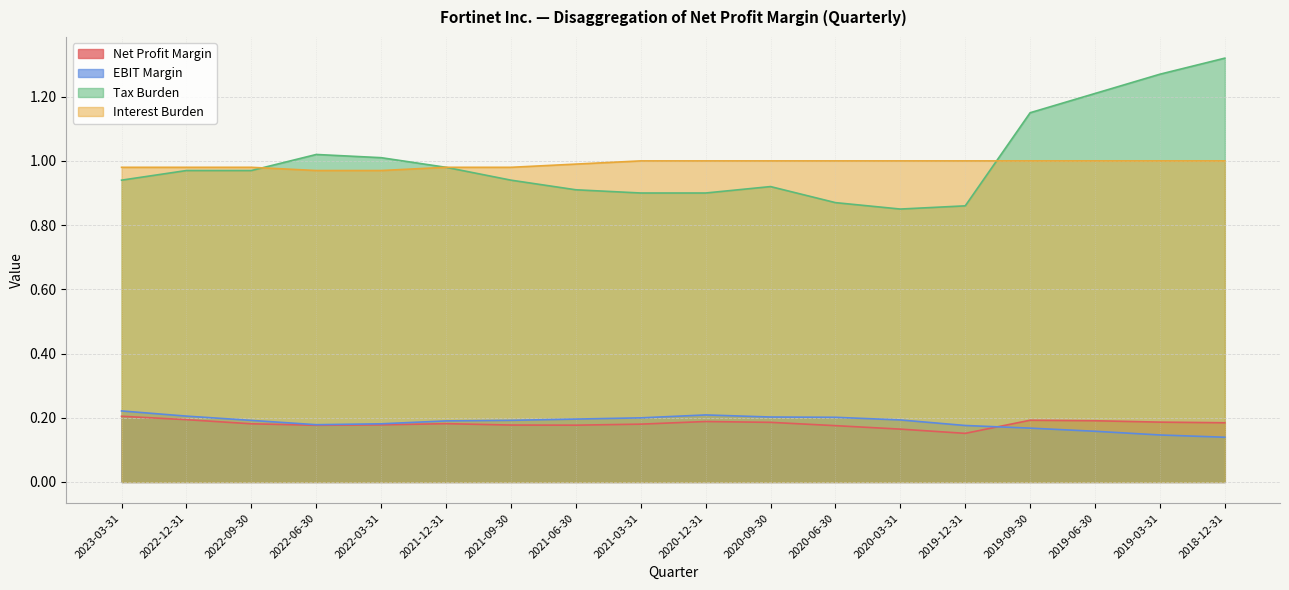

Reading left to right, what are all the values shown in this chart?

Net Profit Margin: 2023-03-31=0.2	2022-12-31=0.2	2022-09-30=0.2	2022-06-30=0.2	2022-03-31=0.2	2021-12-31=0.2	2021-09-30=0.2	2021-06-30=0.2	2021-03-31=0.2	2020-12-31=0.2	2020-09-30=0.2	2020-06-30=0.2	2020-03-31=0.2	2019-12-31=0.2	2019-09-30=0.2	2019-06-30=0.2	2019-03-31=0.2	2018-12-31=0.2
EBIT Margin: 2023-03-31=0.2	2022-12-31=0.2	2022-09-30=0.2	2022-06-30=0.2	2022-03-31=0.2	2021-12-31=0.2	2021-09-30=0.2	2021-06-30=0.2	2021-03-31=0.2	2020-12-31=0.2	2020-09-30=0.2	2020-06-30=0.2	2020-03-31=0.2	2019-12-31=0.2	2019-09-30=0.2	2019-06-30=0.2	2019-03-31=0.1	2018-12-31=0.1
Tax Burden: 2023-03-31=0.9	2022-12-31=1.0	2022-09-30=1.0	2022-06-30=1.0	2022-03-31=1.0	2021-12-31=1.0	2021-09-30=0.9	2021-06-30=0.9	2021-03-31=0.9	2020-12-31=0.9	2020-09-30=0.9	2020-06-30=0.9	2020-03-31=0.8	2019-12-31=0.9	2019-09-30=1.1	2019-06-30=1.2	2019-03-31=1.3	2018-12-31=1.3
Interest Burden: 2023-03-31=1.0	2022-12-31=1.0	2022-09-30=1.0	2022-06-30=1.0	2022-03-31=1.0	2021-12-31=1.0	2021-09-30=1.0	2021-06-30=1.0	2021-03-31=1.0	2020-12-31=1.0	2020-09-30=1.0	2020-06-30=1.0	2020-03-31=1.0	2019-12-31=1.0	2019-09-30=1.0	2019-06-30=1.0	2019-03-31=1.0	2018-12-31=1.0